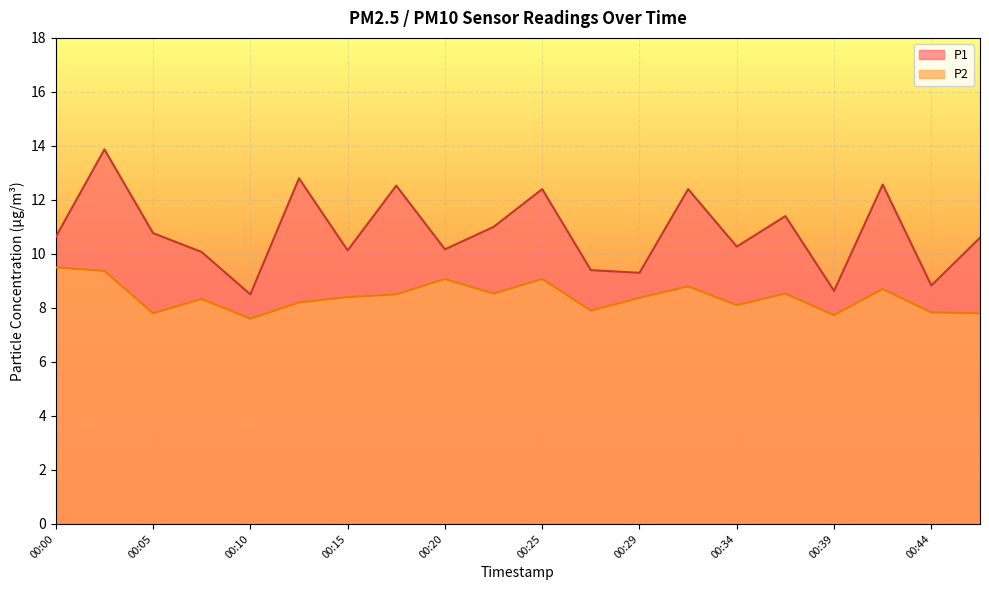

List the labels in order of P1 value, smallest first.

00:10, 00:39, 00:44, 00:29, 00:27, 00:07, 00:15, 00:20, 00:34, 00:47, 00:00, 00:05, 00:22, 00:37, 00:25, 00:32, 00:17, 00:42, 00:12, 00:02